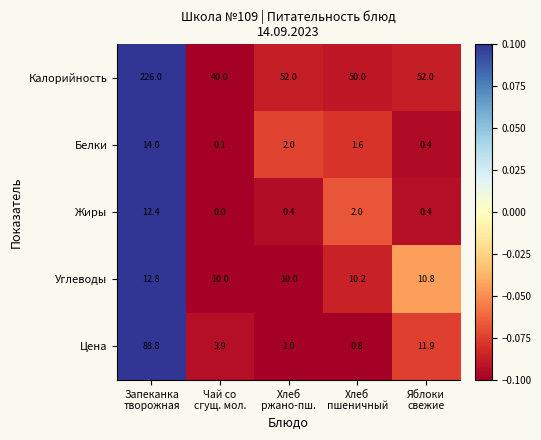

What is the maximum value shown in the chart?

226.0